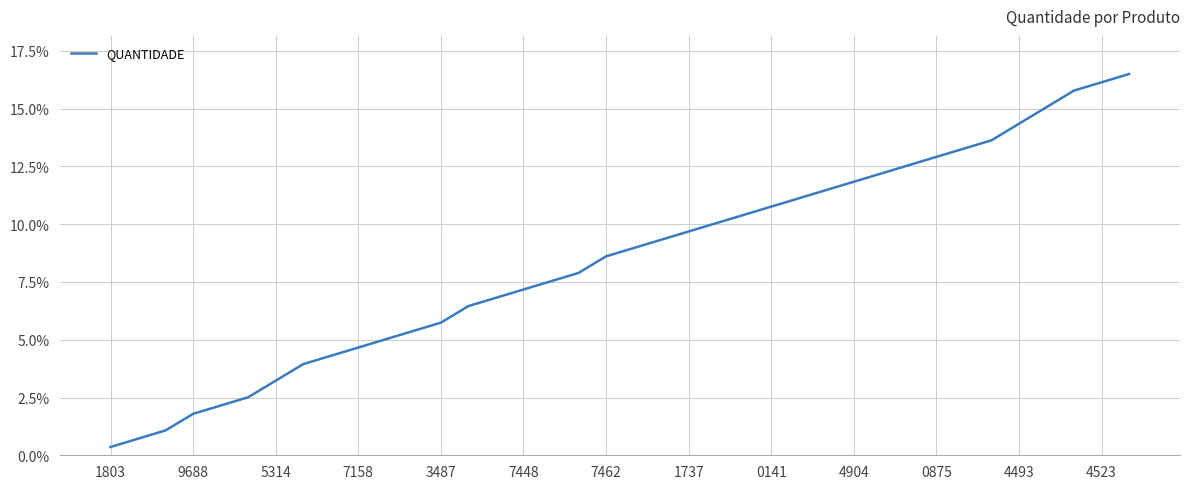

What is the greatest value displayed?

16.5